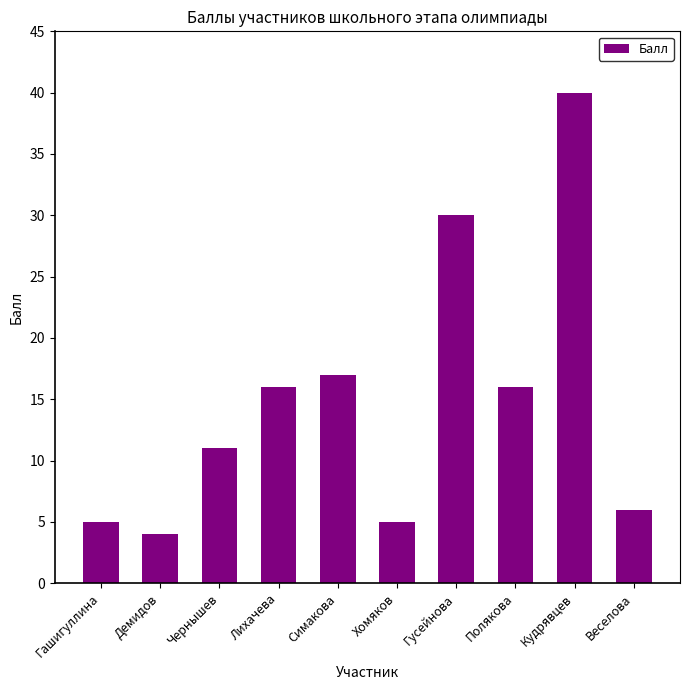

Which has a higher value, Гашигуллина or Лихачева?

Лихачева